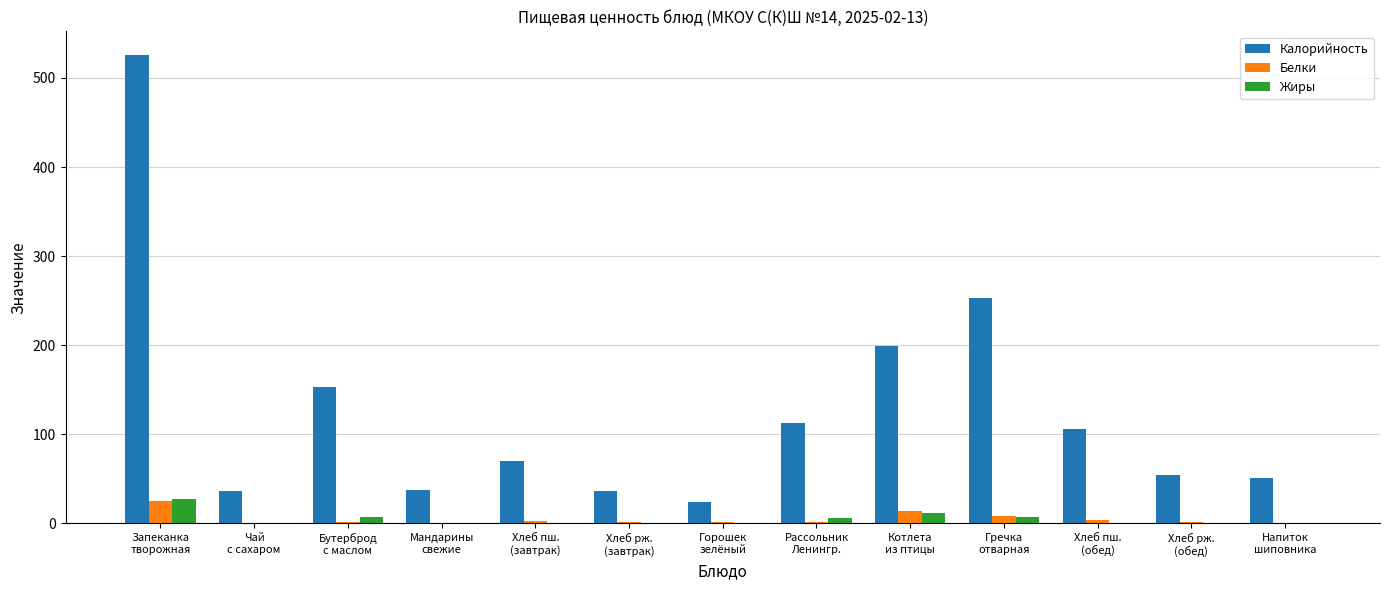

What is the maximum value shown in the chart?

526.0